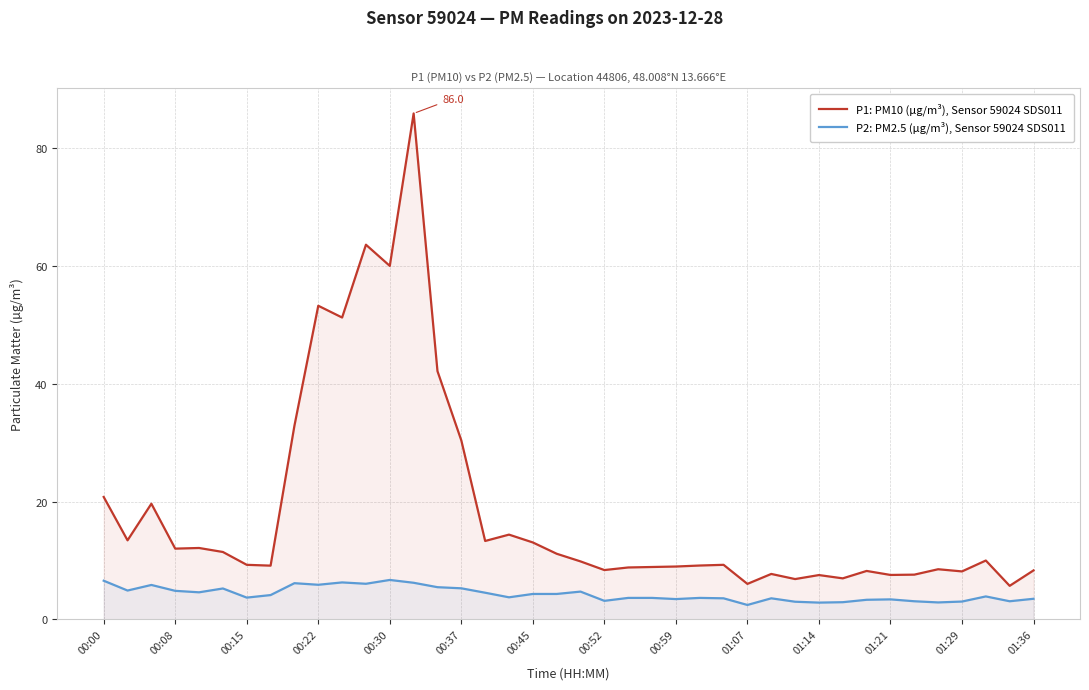

Rank the series by their average value, from lowest to highest.

P2: PM2.5 (µg/m³), Sensor 59024 SDS011, P1: PM10 (µg/m³), Sensor 59024 SDS011